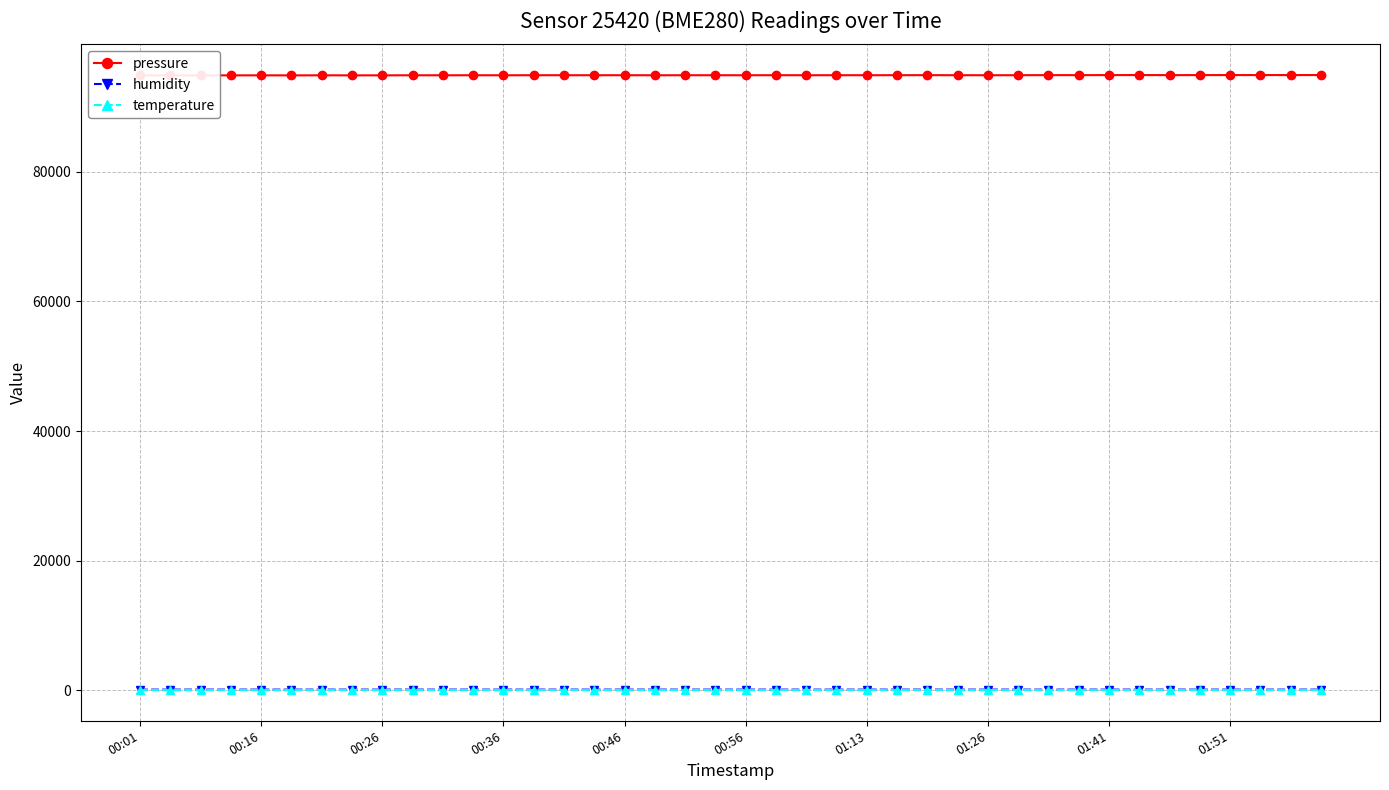

At which category is the sum across all series the highest?

39